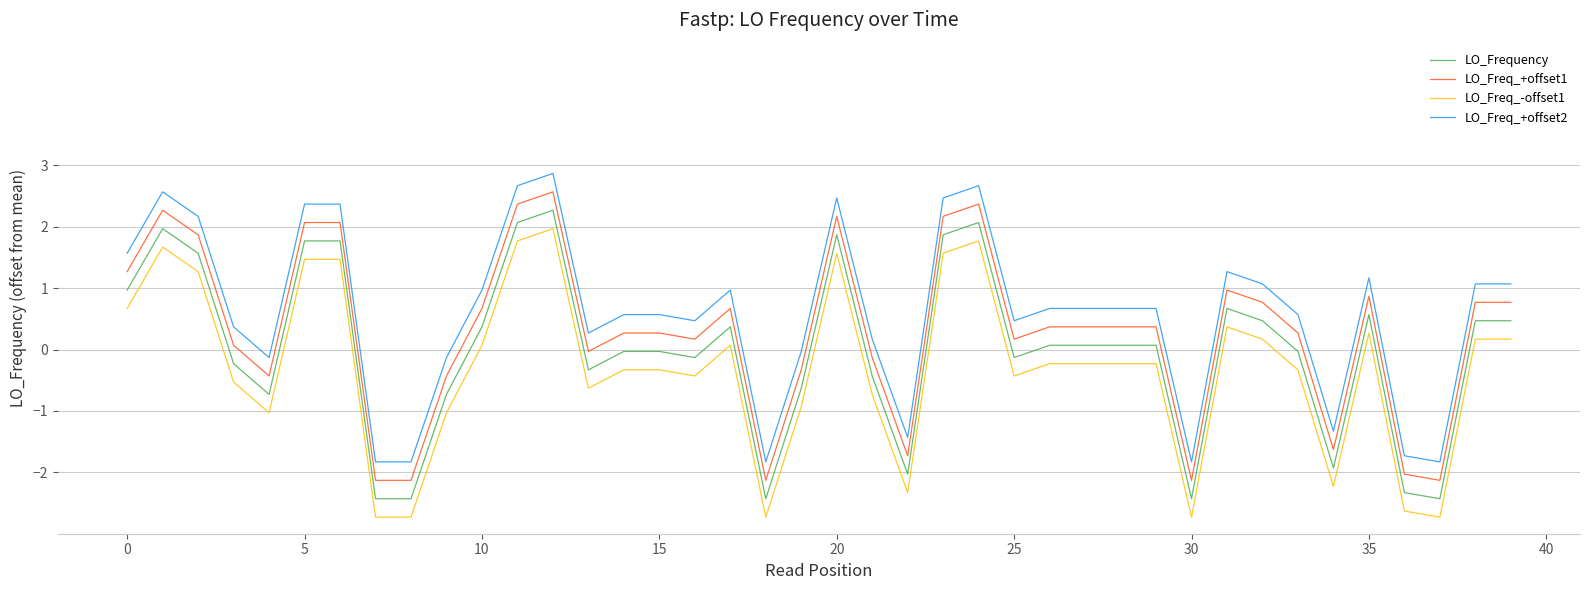

What is the difference between the maximum and minimum values in the LO_Freq_-offset1 series?

4.7